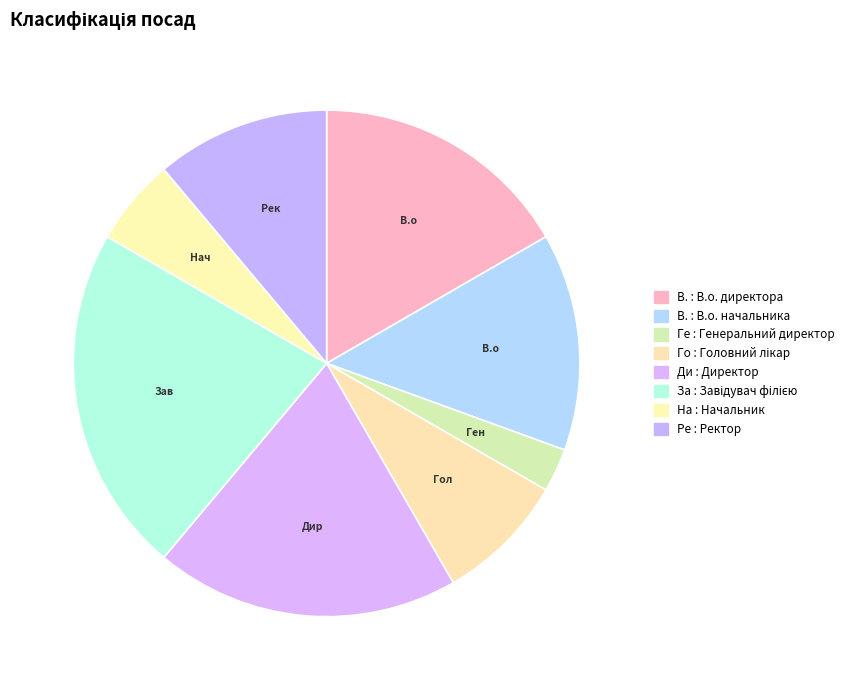

Rank the categories by value from highest to lowest.

Завідувач філією, Директор, В.о. директора, В.о. начальника, Ректор, Головний лікар, Начальник, Генеральний директор